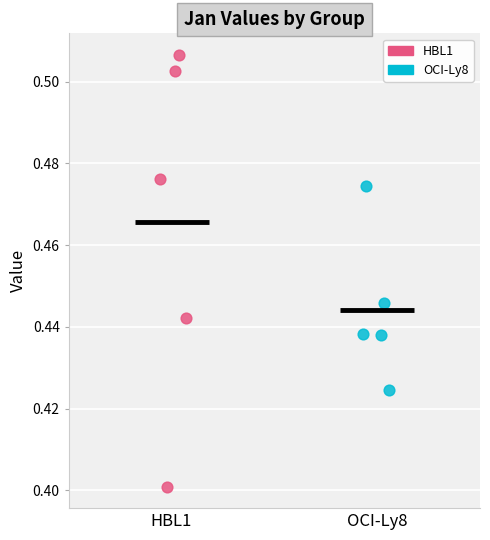

Which series contains the highest Y value?

HBL1